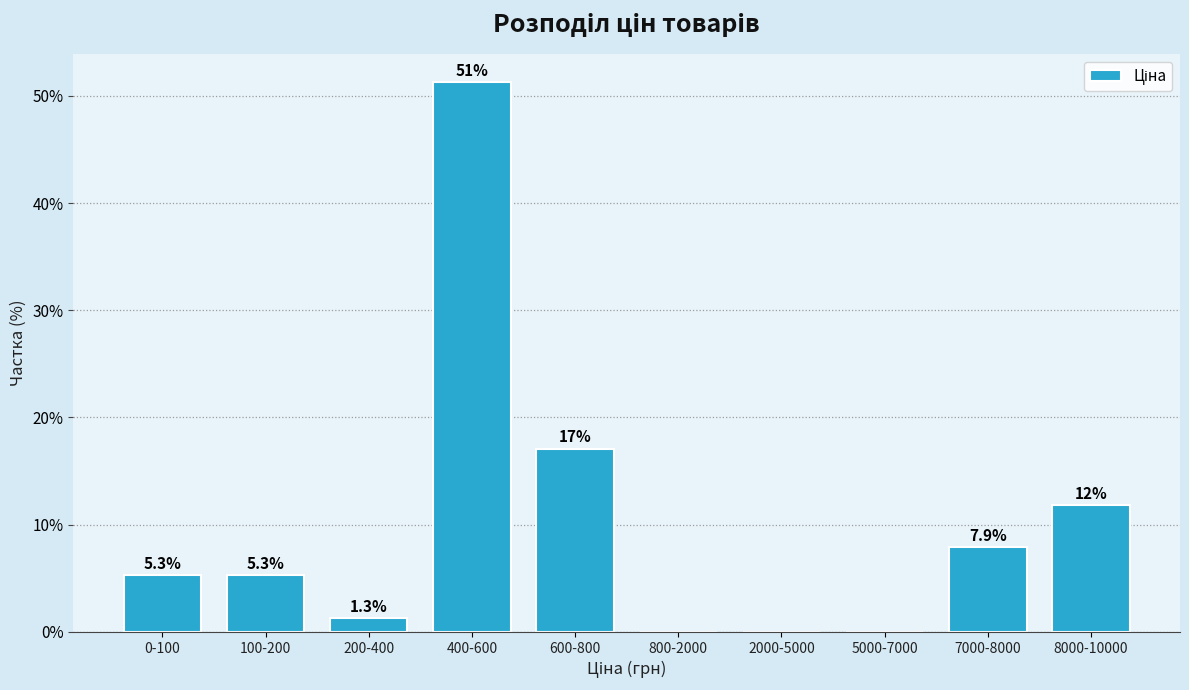

Reading left to right, list all the values displayed in this chart.

0-100=5.3	100-200=5.3	200-400=1.3	400-600=51.3	600-800=17.1	800-2000=0.0	2000-5000=0.0	5000-7000=0.0	7000-8000=7.9	8000-10000=11.8